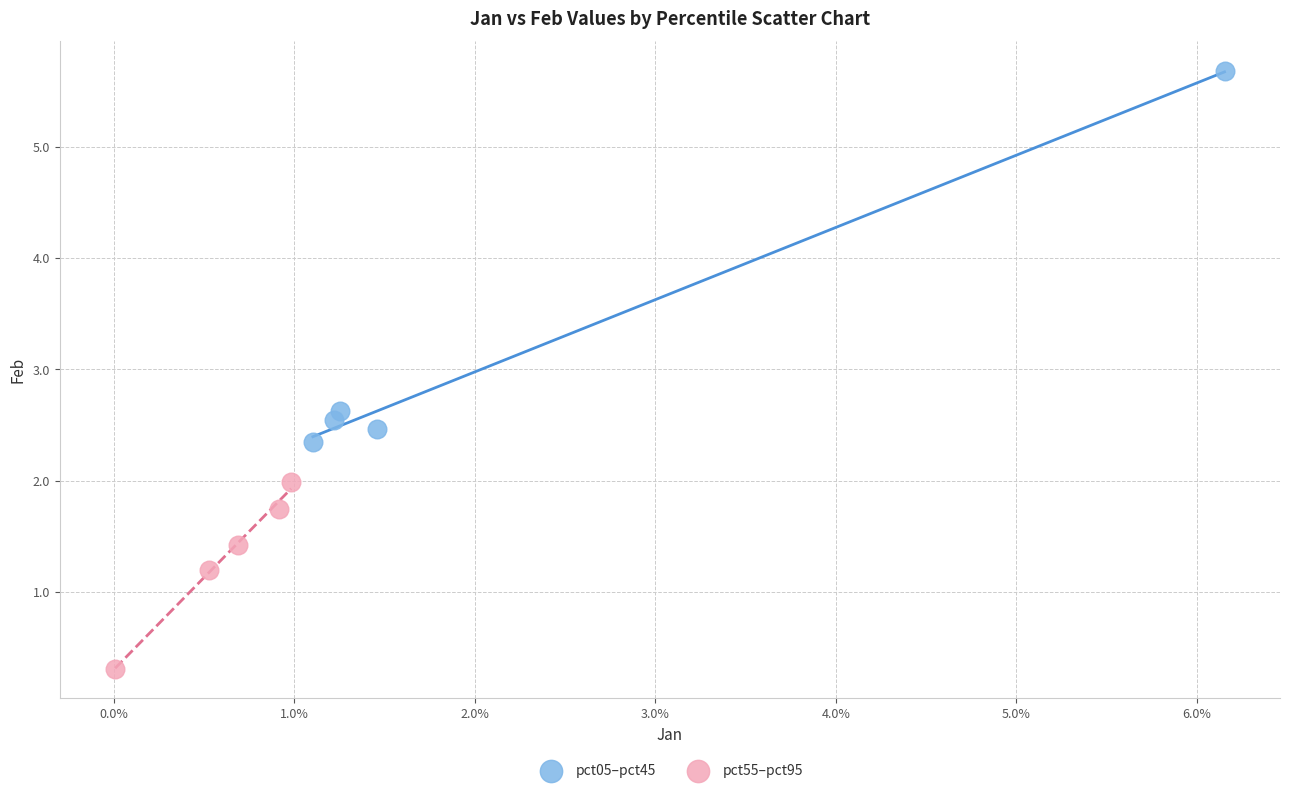

Which series has the widest spread of Y values?

pct05–pct45